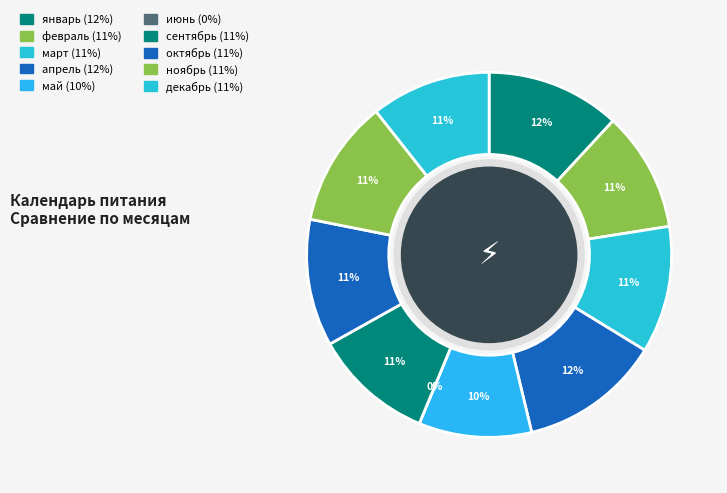

To the nearest percent, what is the difference between the largest and smallest slice percentages?

12%